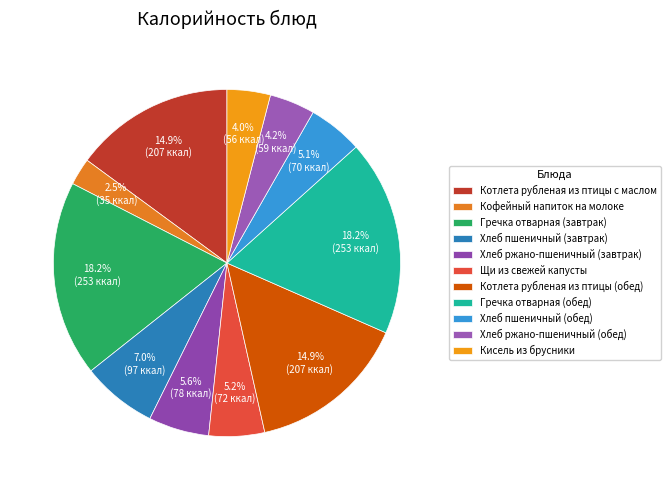

To the nearest percent, what is the average slice percentage?

9%